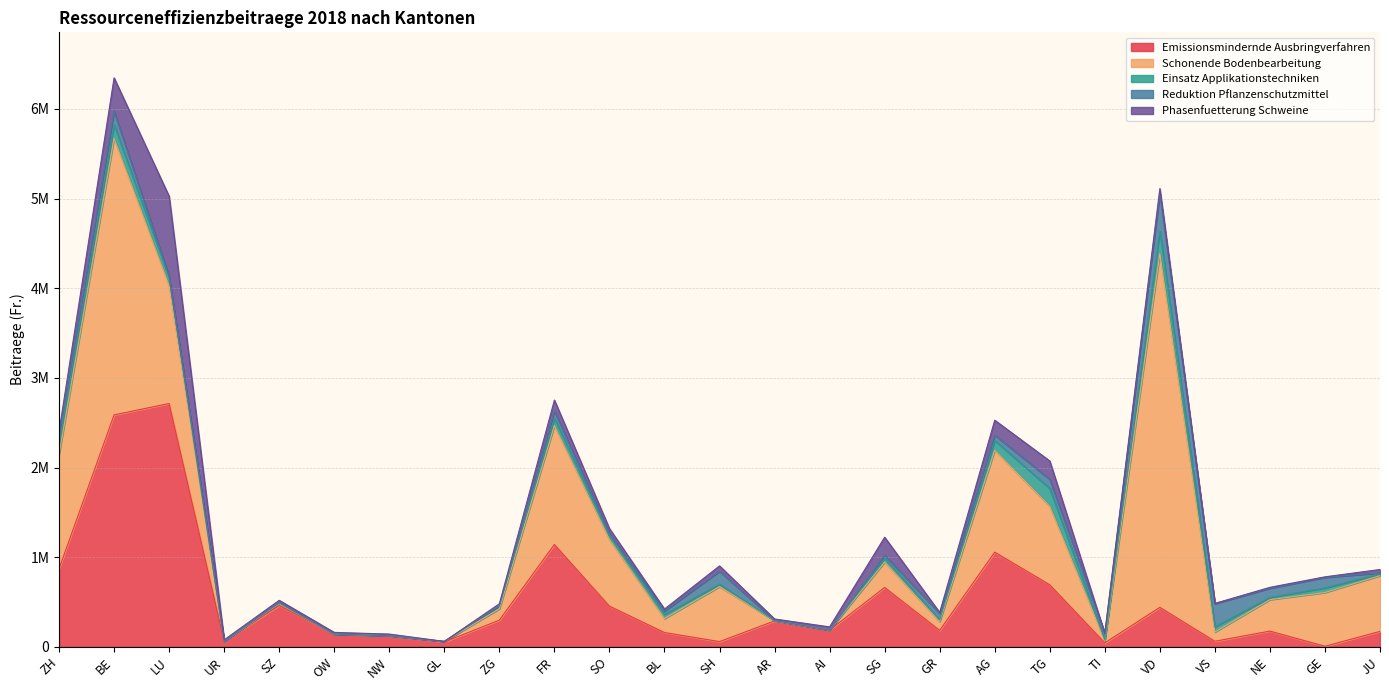

Is it true that Beitraege_Applikation equals 7546 at SZ?

True